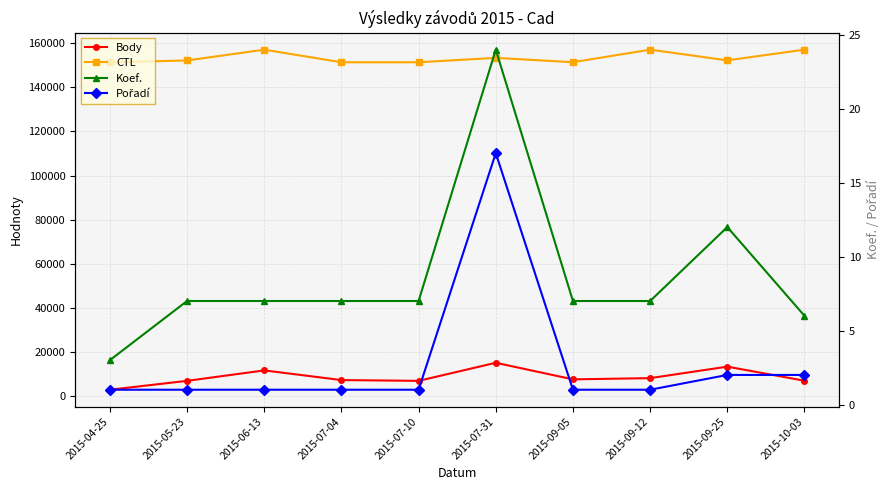

At which label does Body first exceed 7707?

2015-06-13